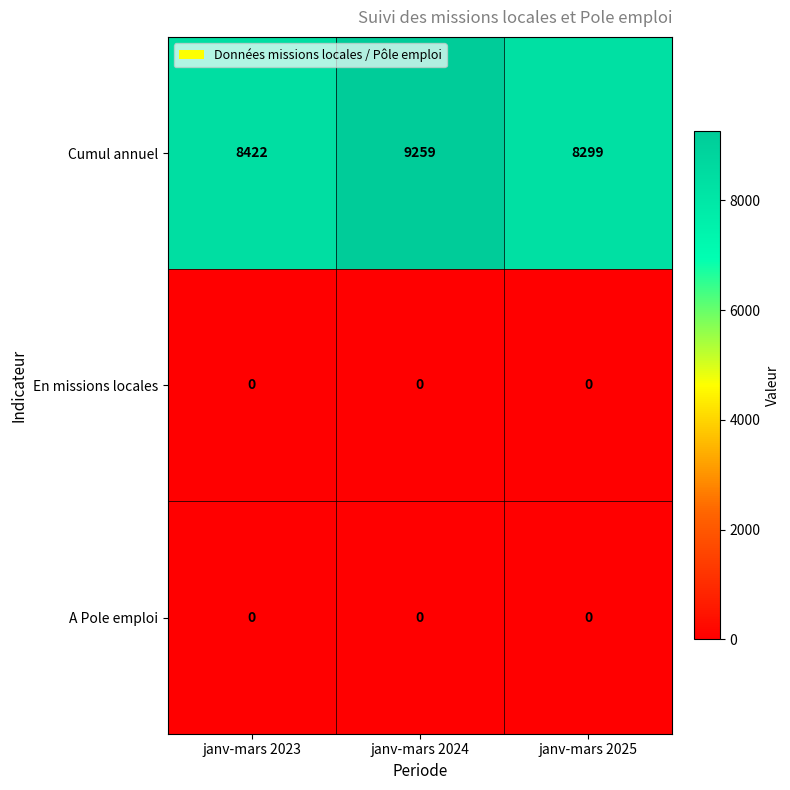

At which category is the sum across all series the highest?

janv-mars 2024